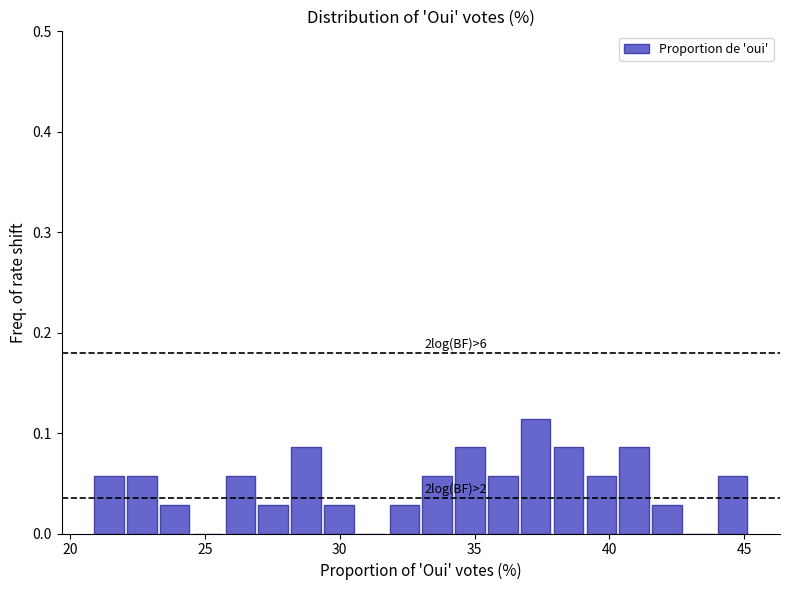

Read against the x-axis, roughly where is the centre of the tallest bar?

37.5